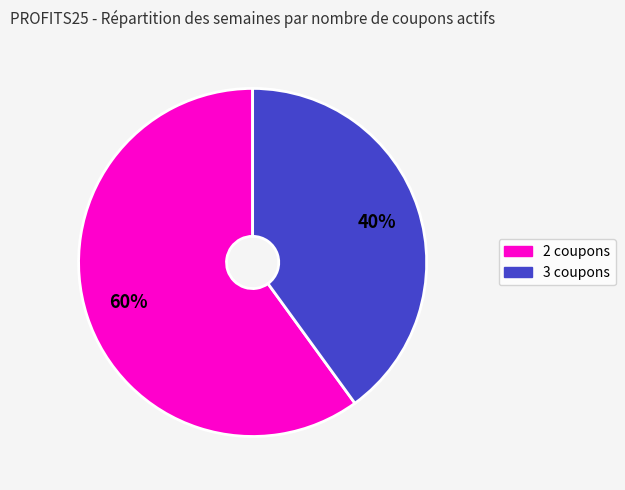

Does any single category account for the majority?

Yes